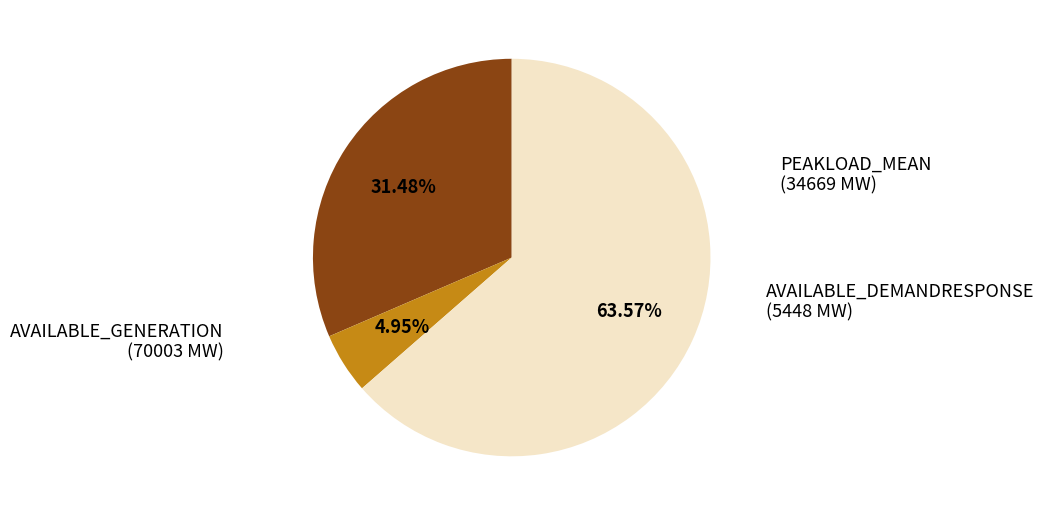

Is there a majority slice in this chart?

Yes